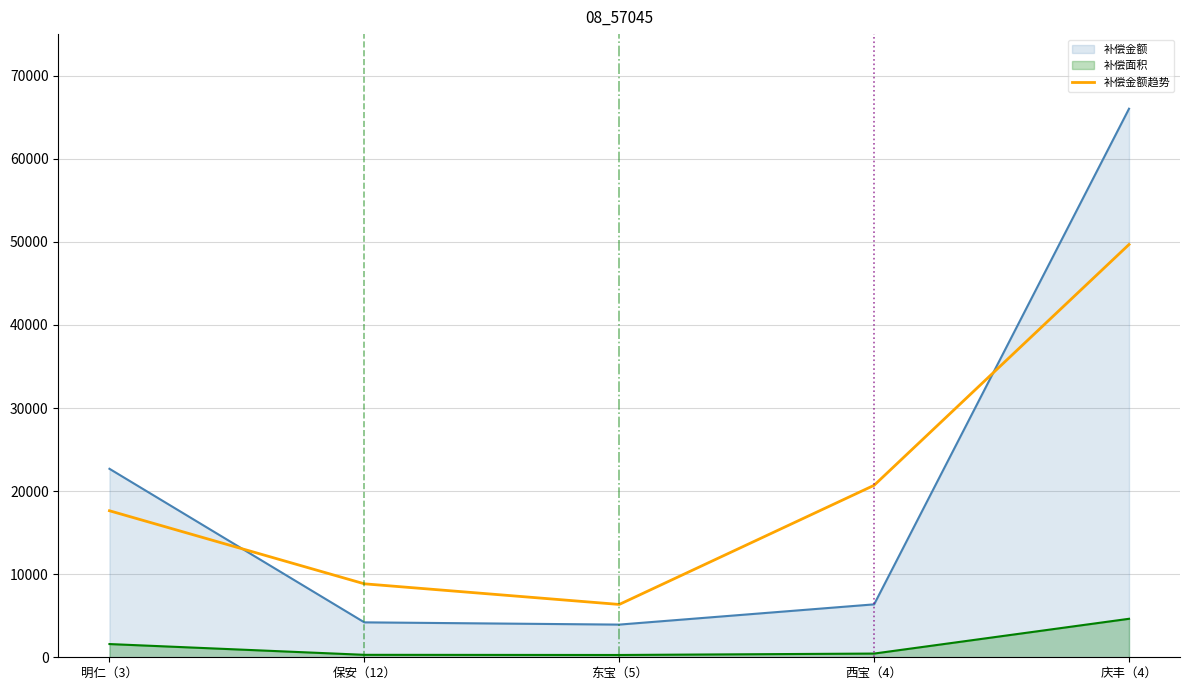

How many interior local valleys (lower than both neighbors) does the data have?

1